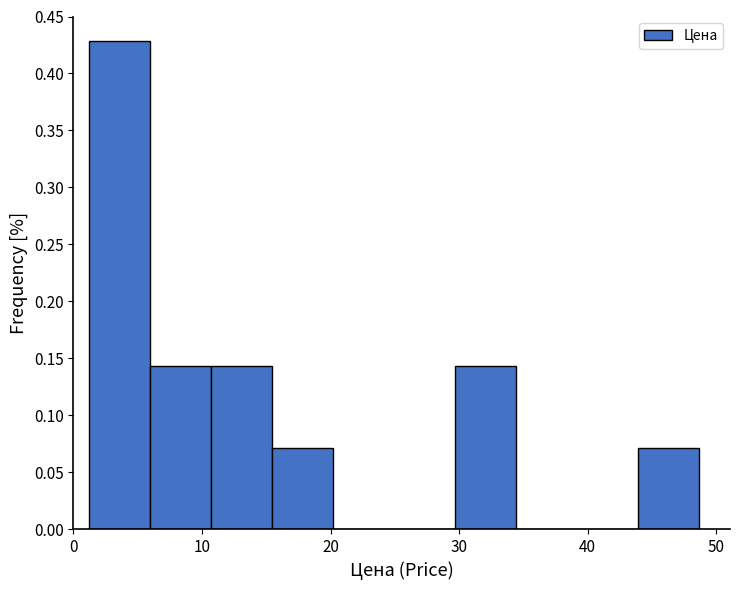

Reading left to right, transcribe this chart: for each bar, give the range it covers on the x-axis and its height. Neither the bar edges nor the heights are printed on the chart, so give them approximately, as read against the axes.

1 to 6: 0.430
6 to 11: 0.145
11 to 15: 0.145
15 to 20: 0.070
20 to 25: 0
25 to 30: 0
30 to 34: 0.145
34 to 39: 0
39 to 44: 0
44 to 49: 0.070